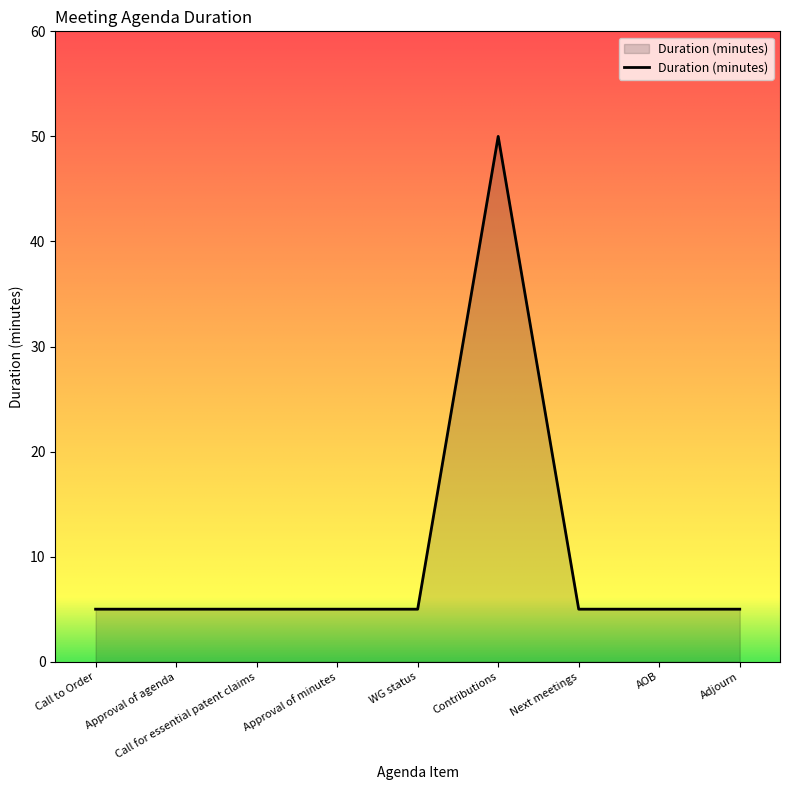

At which category does the chart reach its peak across all series?

Contributions